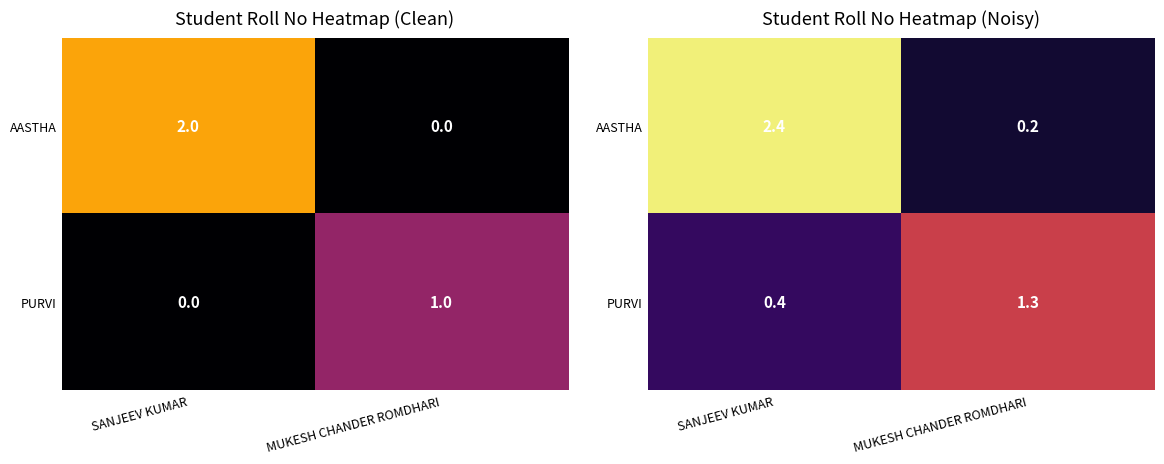

The AASTHA series shows 2.4 at SANJEEV KUMAR. True or false?

True